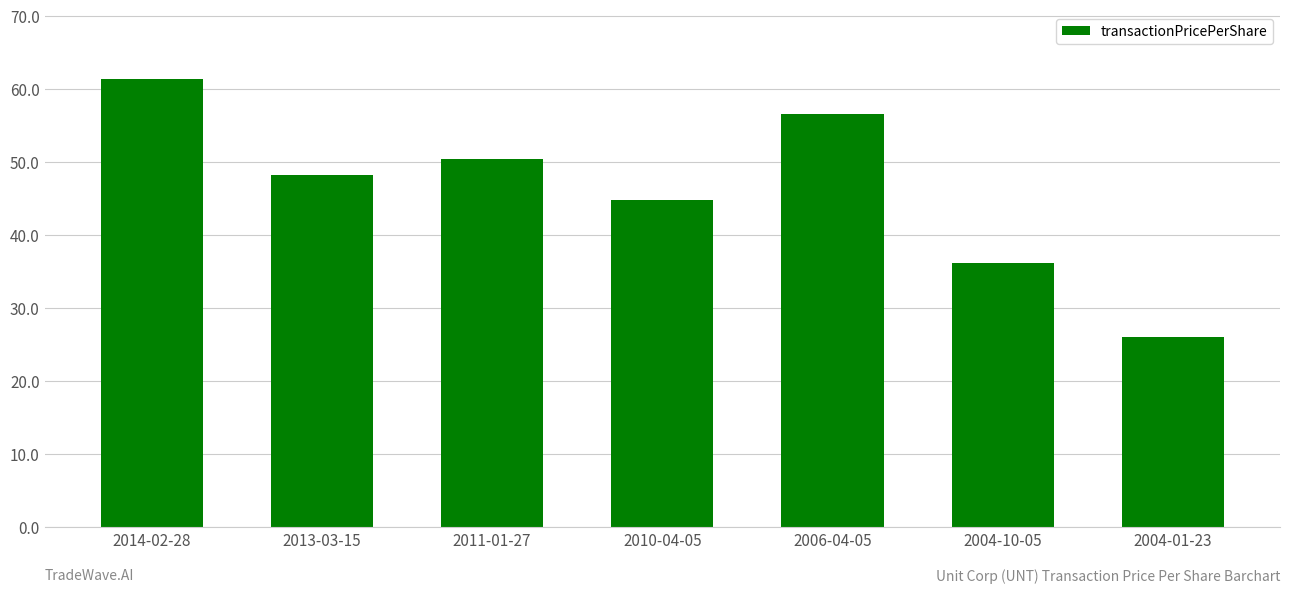

What is the smallest value displayed?

26.0